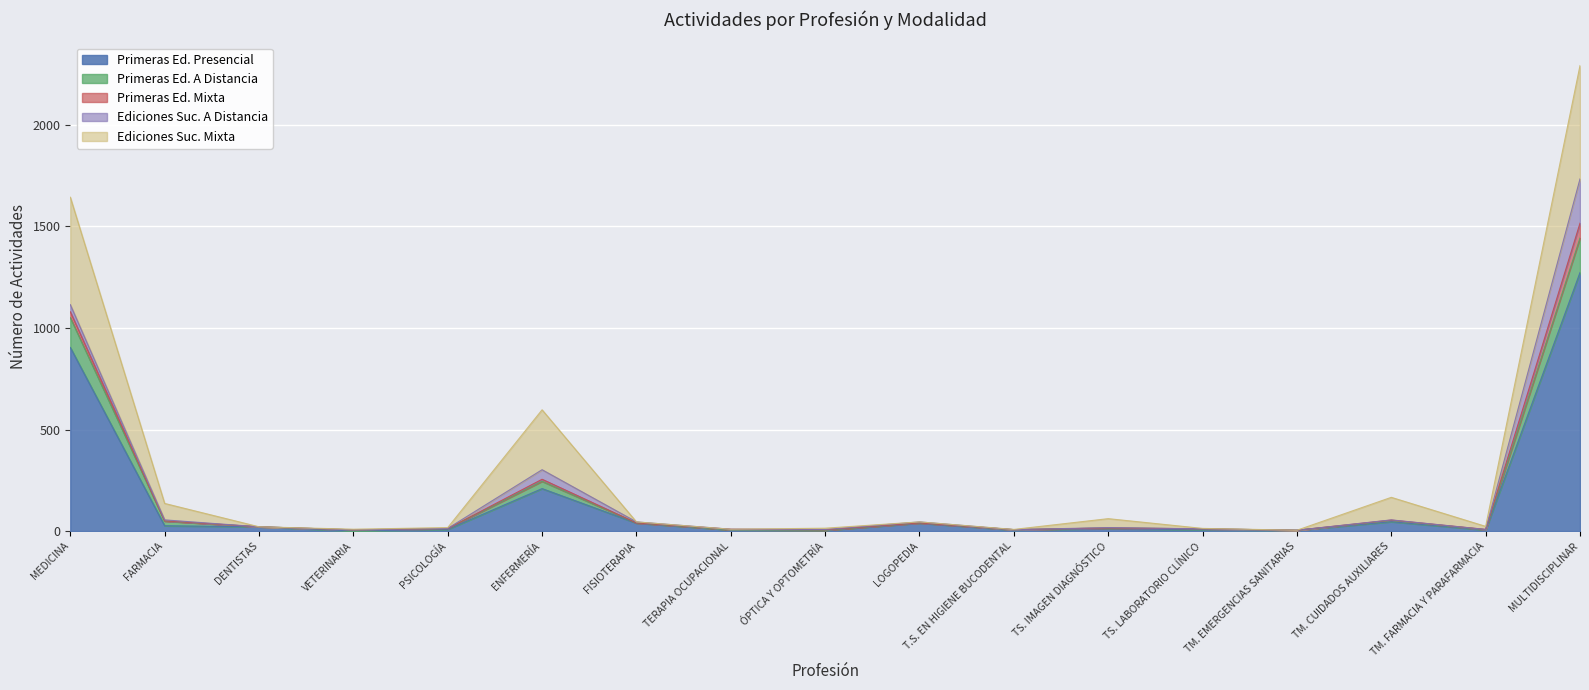

True or false: Primeras Ed. Presencial and Ediciones Suc. A Distancia cross at least once.

False